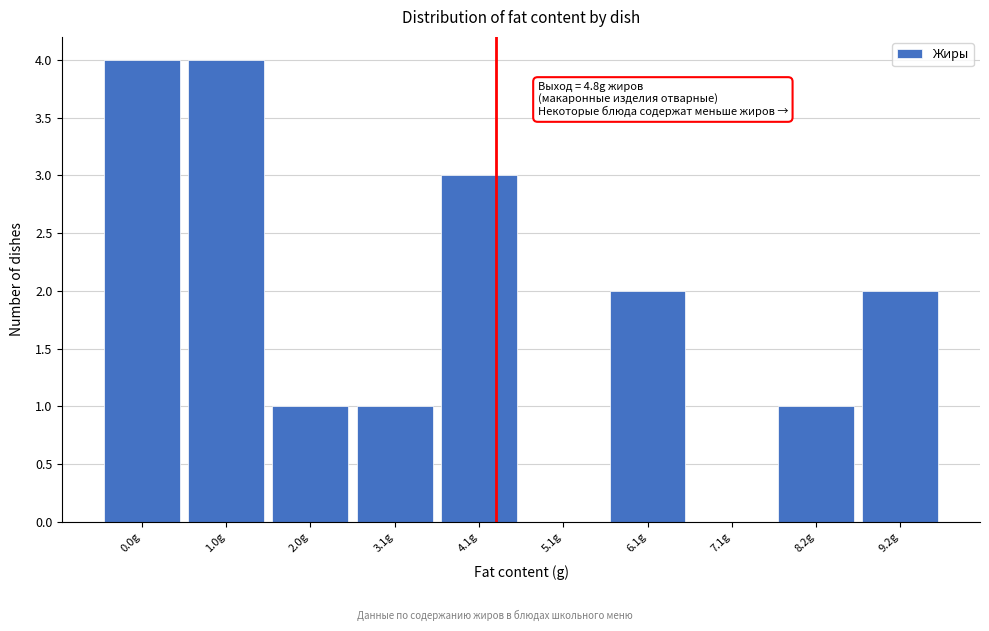

Reading right to left, list all the values displayed in this chart.

9.2g=2	8.2g=1	7.1g=0	6.1g=2	5.1g=0	4.1g=3	3.1g=1	2.0g=1	1.0g=4	0.0g=4